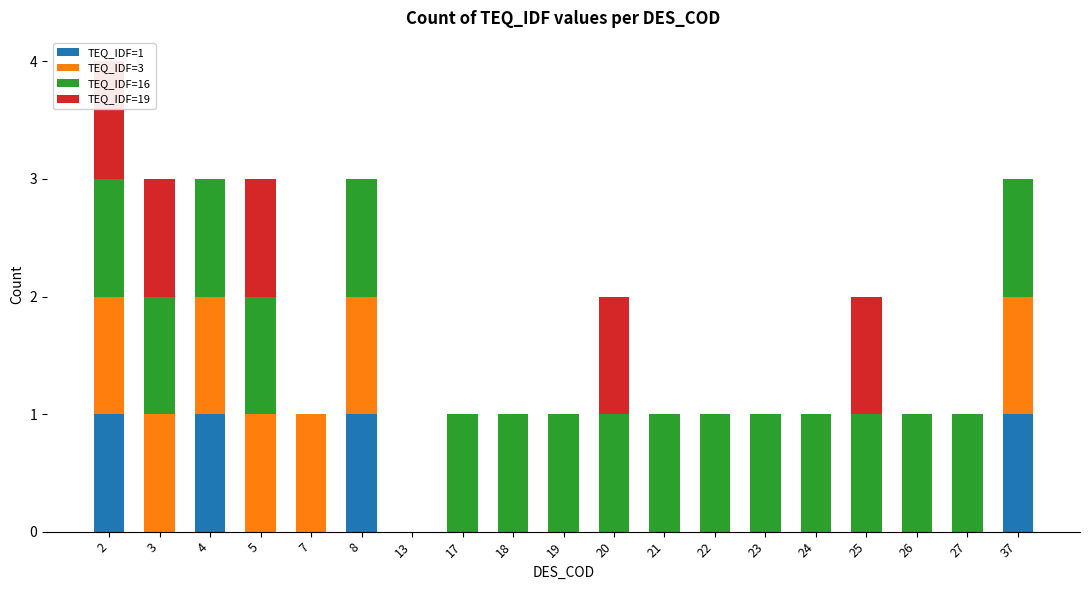

What is the highest value of the TEQ_IDF=1 series?

1